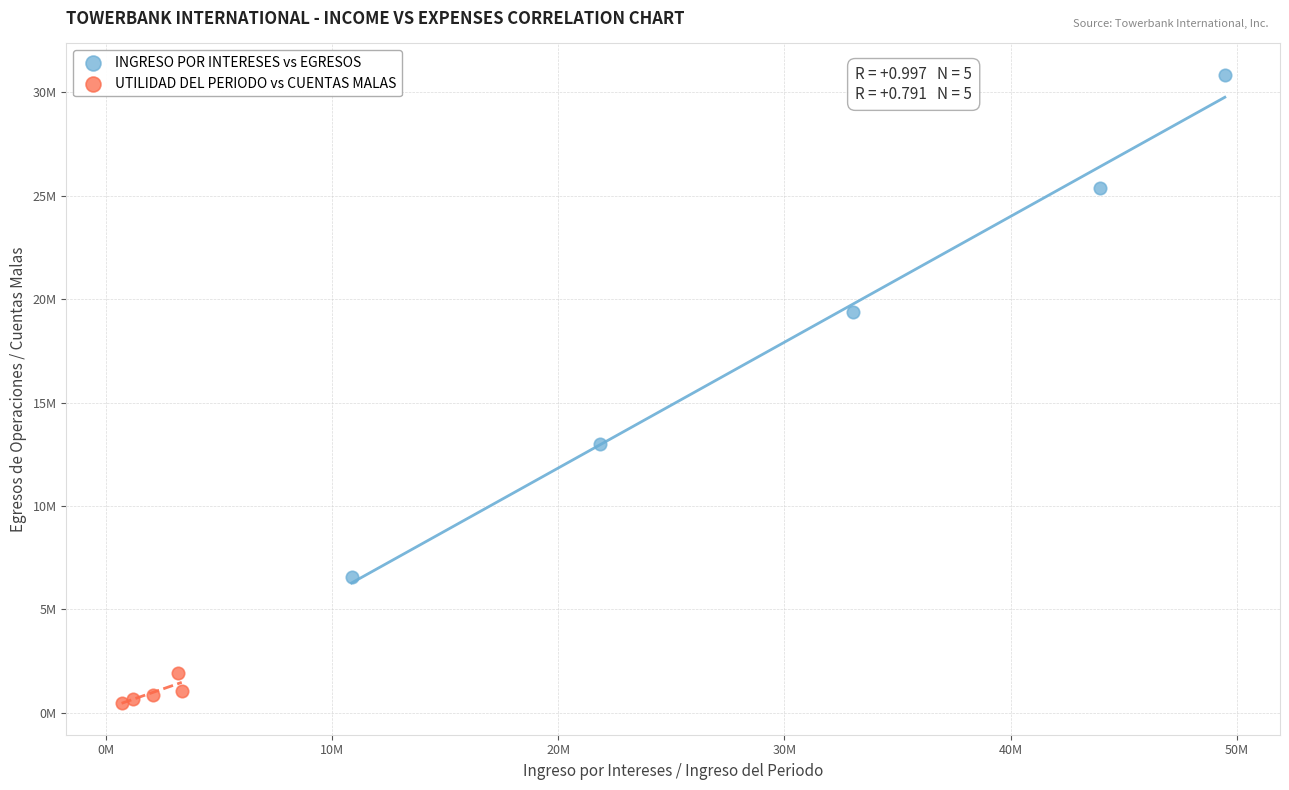

Which series reaches the minimum Y coordinate?

UTILIDAD DEL PERIODO vs CUENTAS MALAS